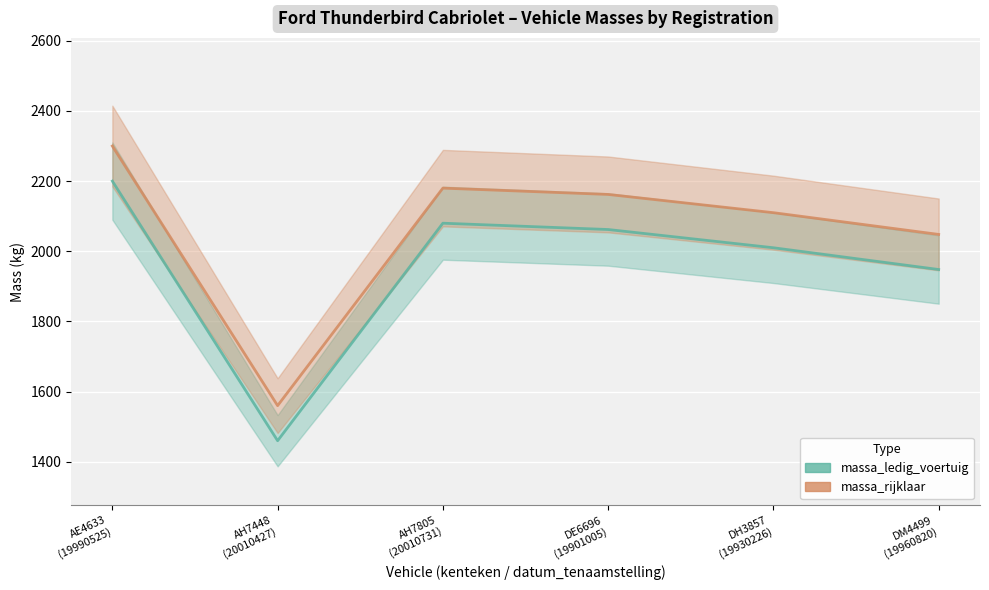

The massa_rijklaar series shows 2300 at AE4633
(19990525). True or false?

True